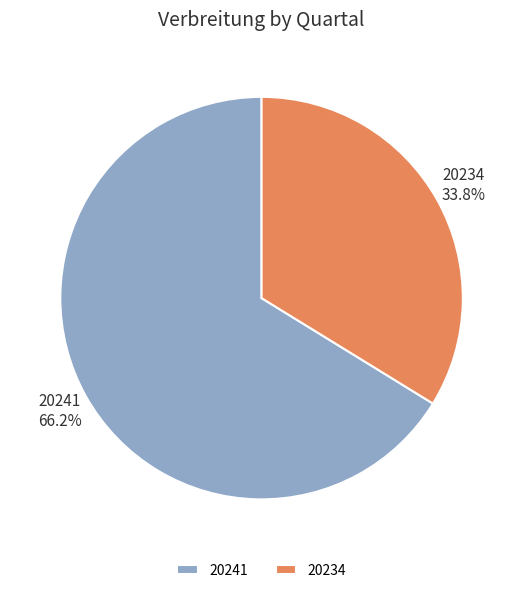

To the nearest percent, what is the combined percentage of 20241 and 20234?

100%